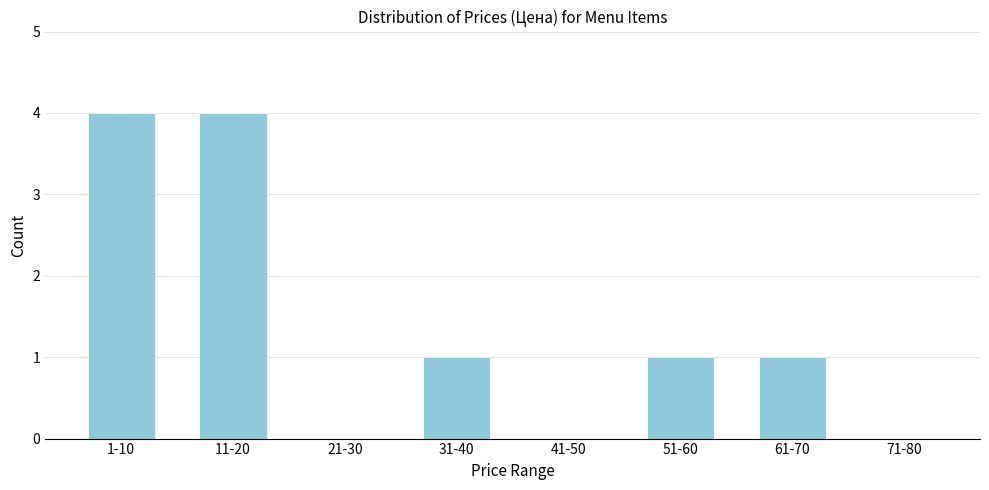

Reading left to right, transcribe all the data shown in this chart.

1-10=4	11-20=4	21-30=0	31-40=1	41-50=0	51-60=1	61-70=1	71-80=0